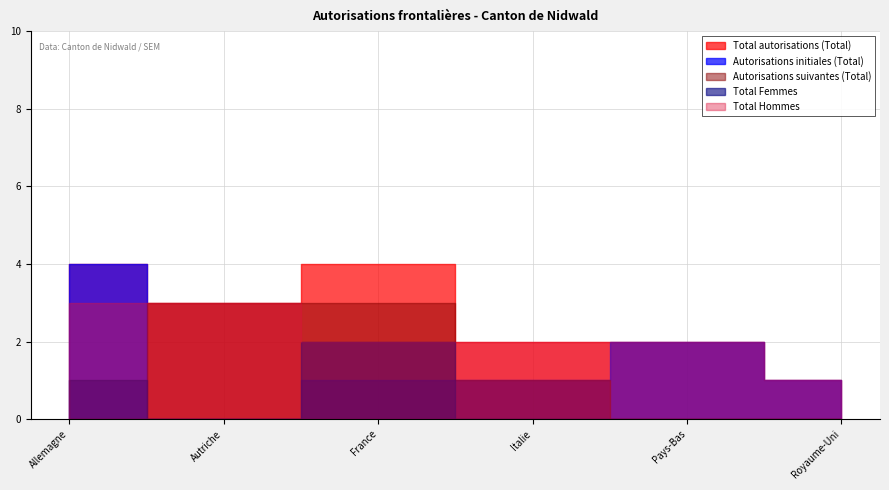

What is the highest value of the Total autorisations (Total) series?

4